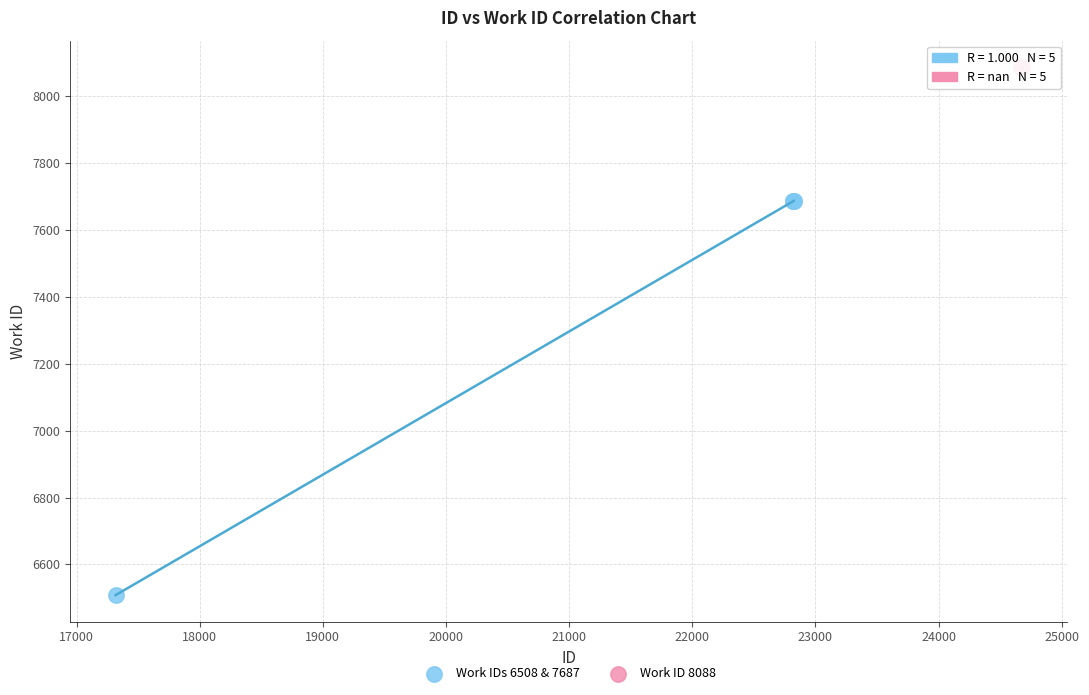

Which series reaches the maximum Y coordinate?

Work ID 8088